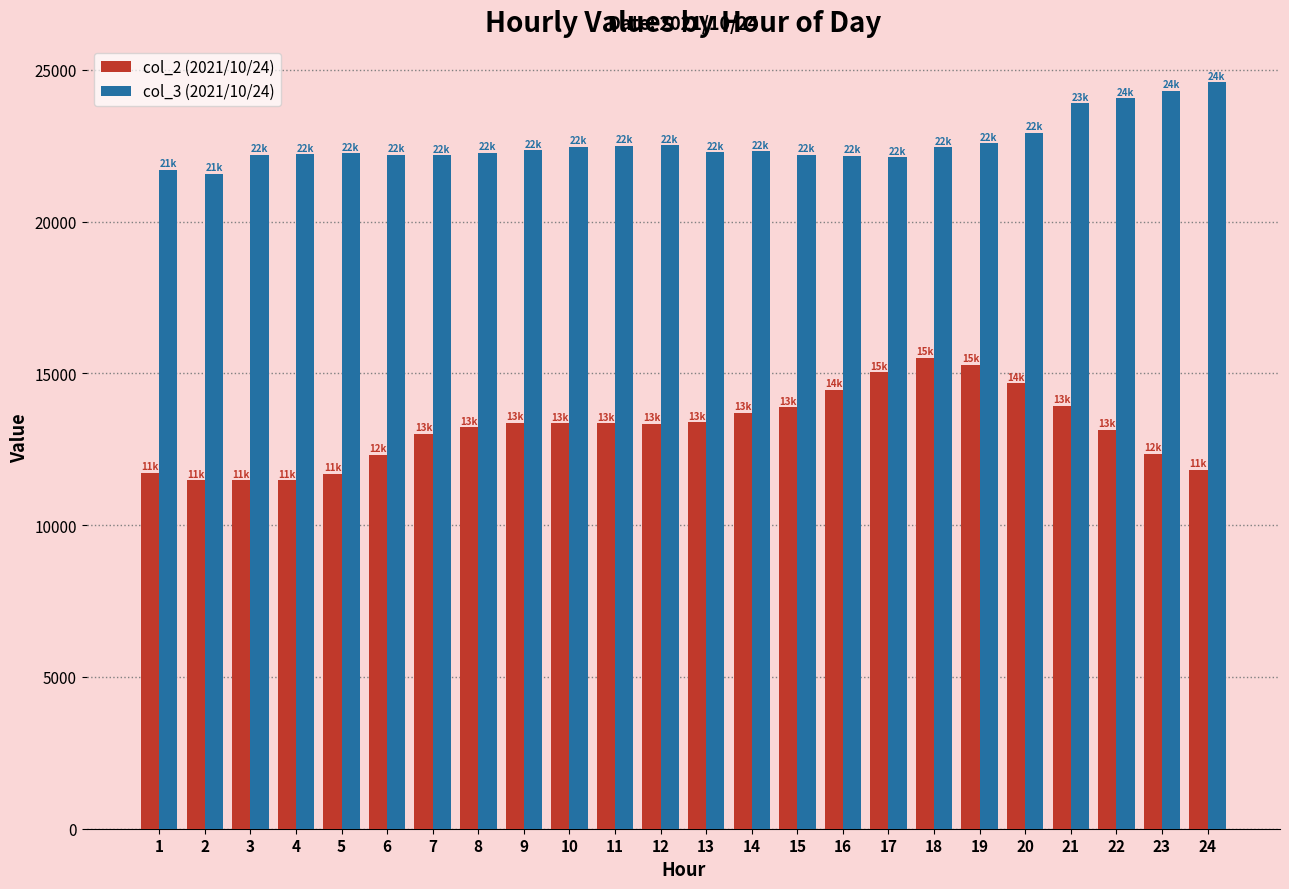

What is the average value of the col_3 (2021/10/24) series?

22602